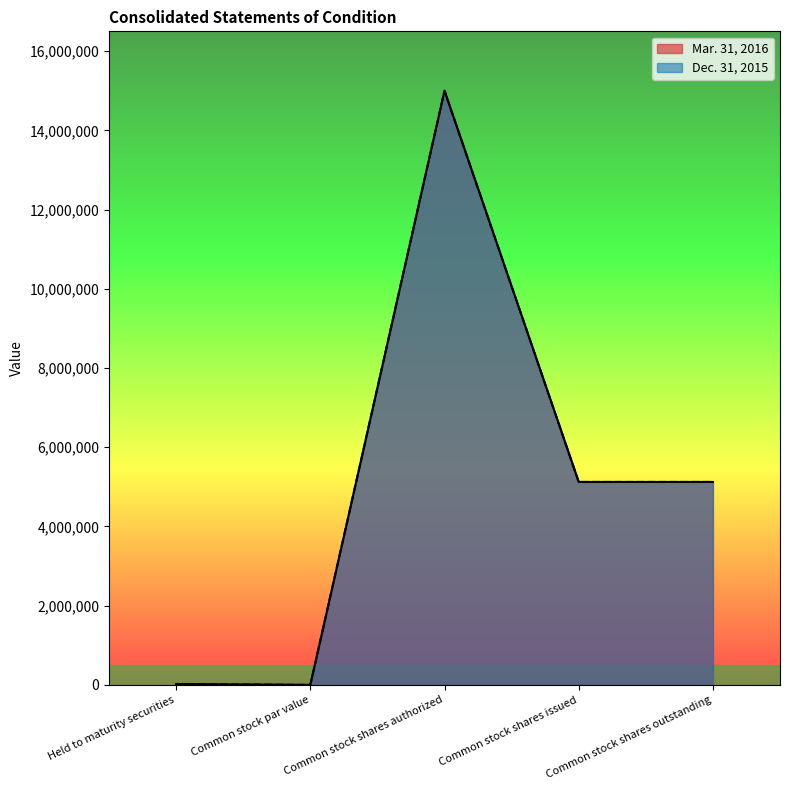

True or false: Dec. 31, 2015 and Mar. 31, 2016 intersect in this chart.

False